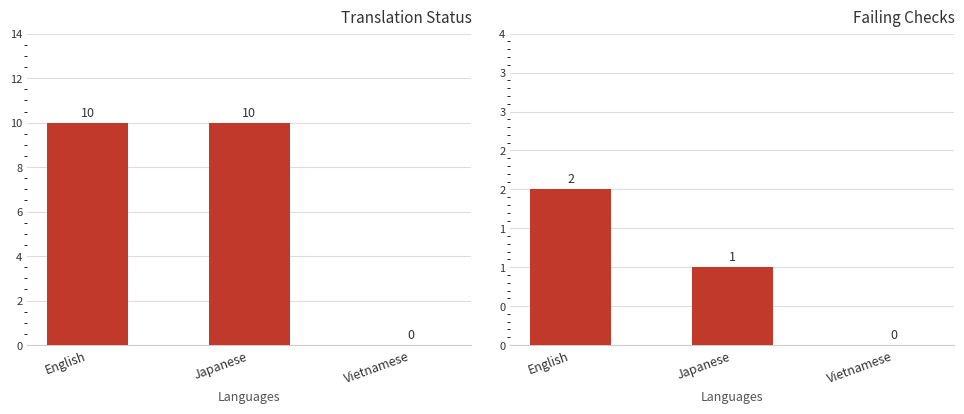

The translated series shows 0 at Vietnamese. True or false?

True